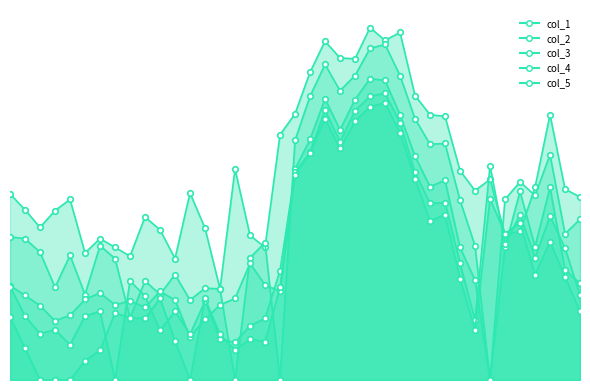

Which series has the largest total across all categories?

col_1